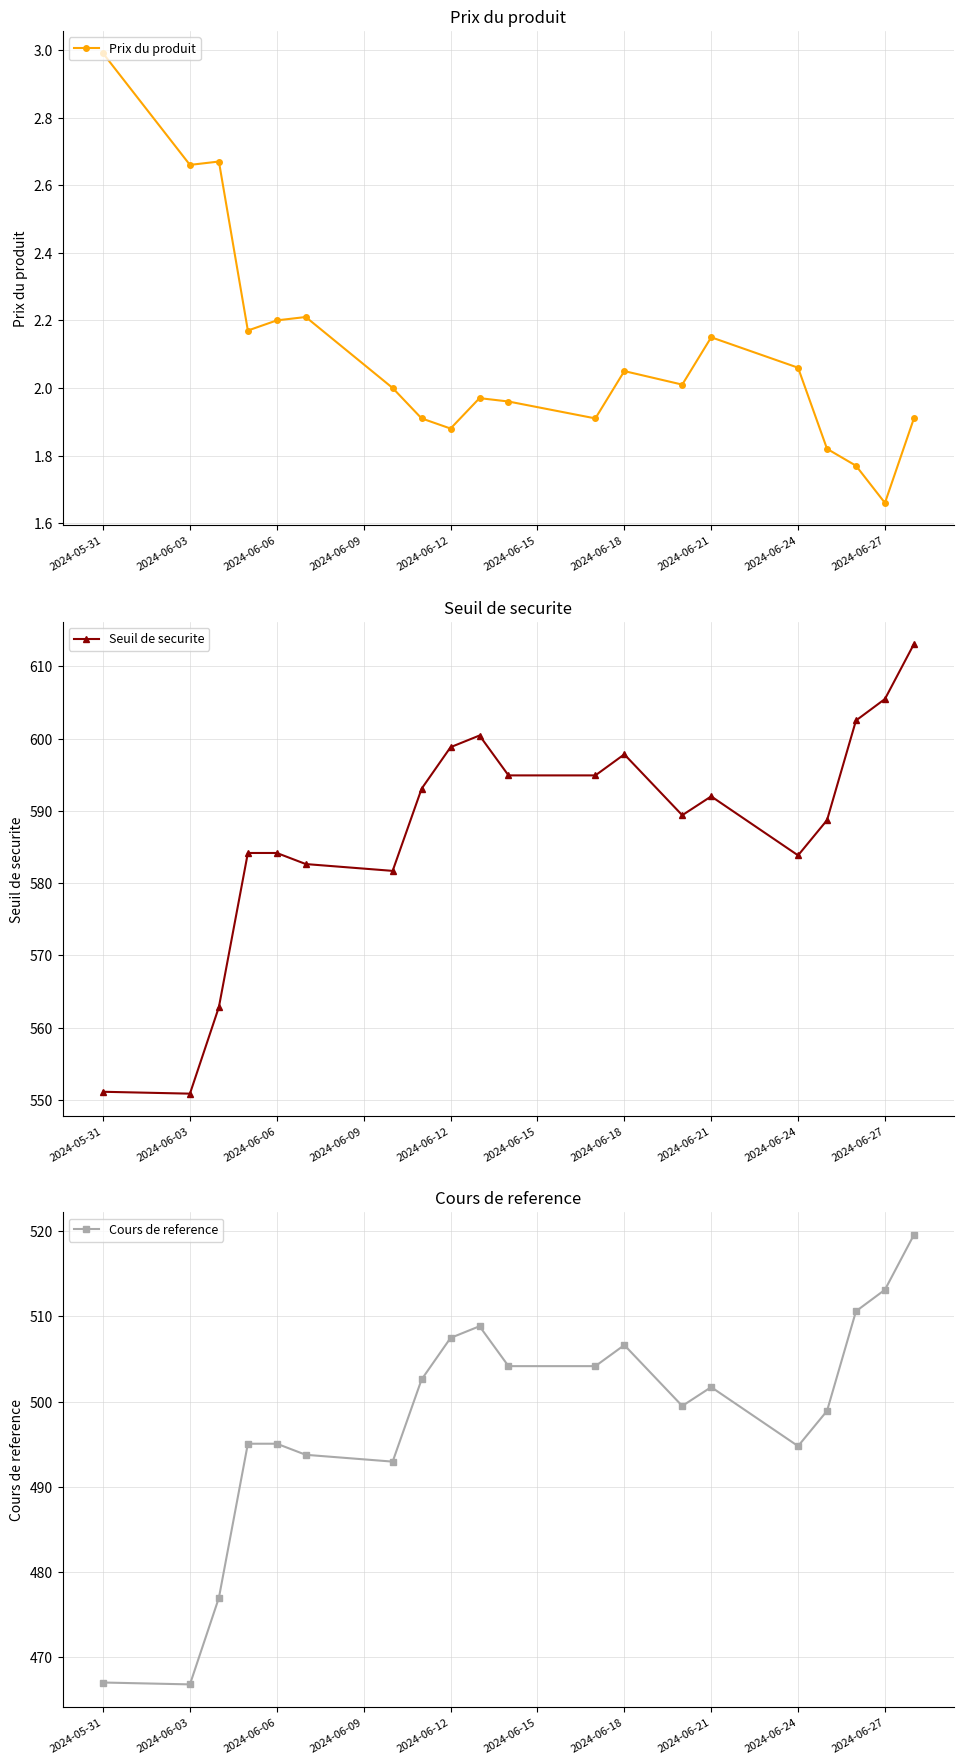

The value of Cours de reference at 2024-06-27 is 304.4. True or false?

False